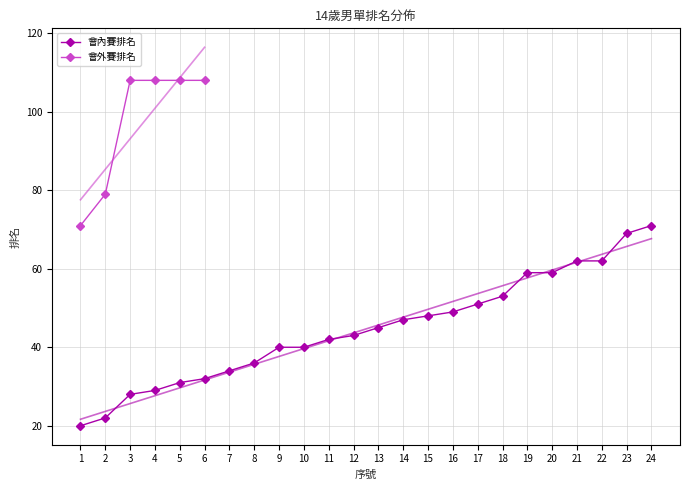

What is the maximum value for 會內賽排名?

71